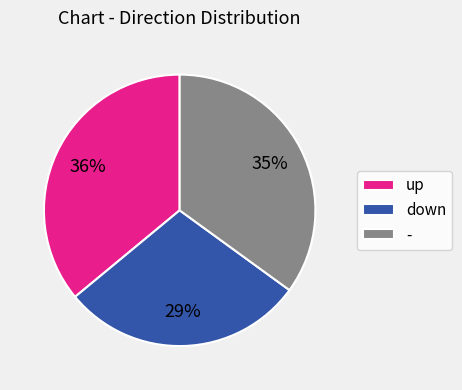

Does any single category account for the majority?

No